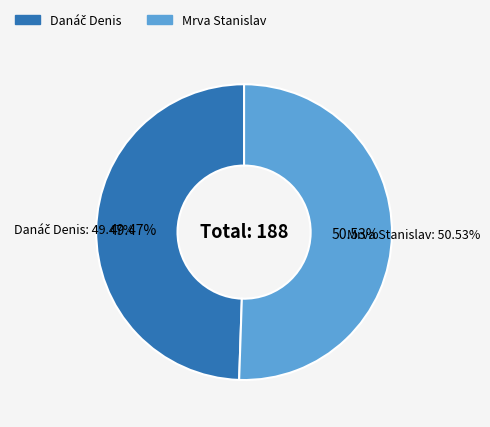

What percentage is NOT represented by Danáč Denis?

50.5%